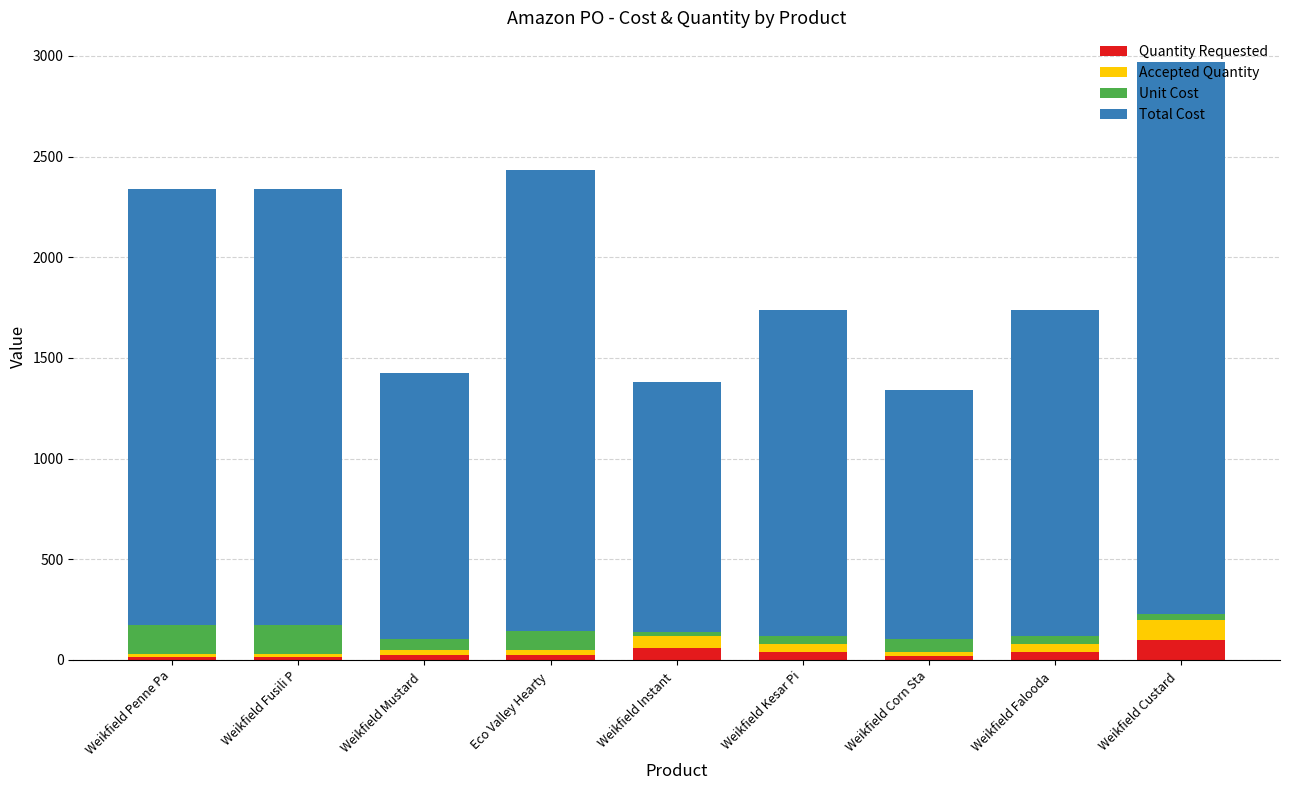

What is the minimum value for Quantity Requested?

15.0